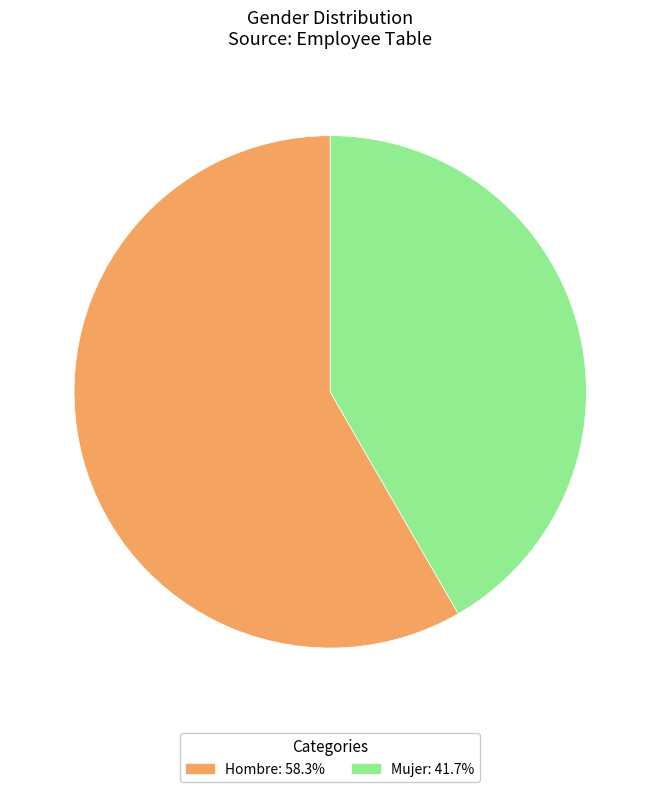

Which category accounts for the majority?

Hombre